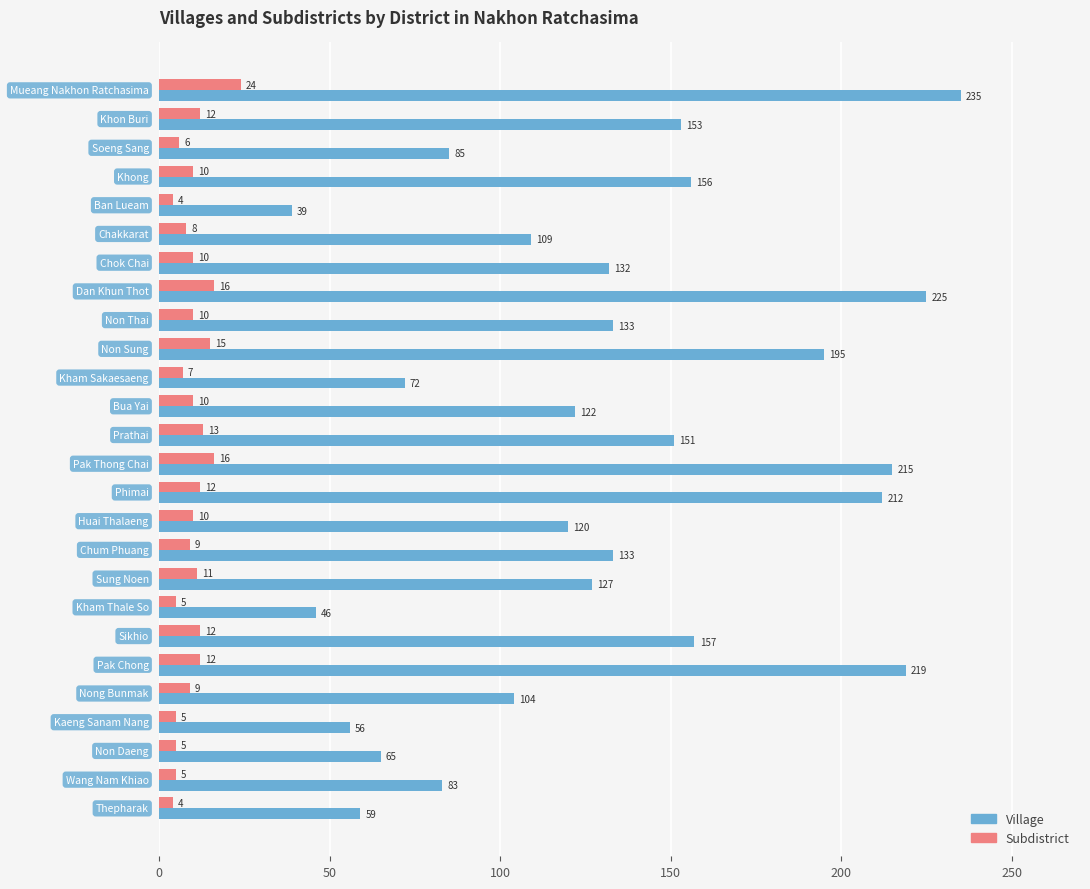

At how many categories does at least one series exceed 115?

16